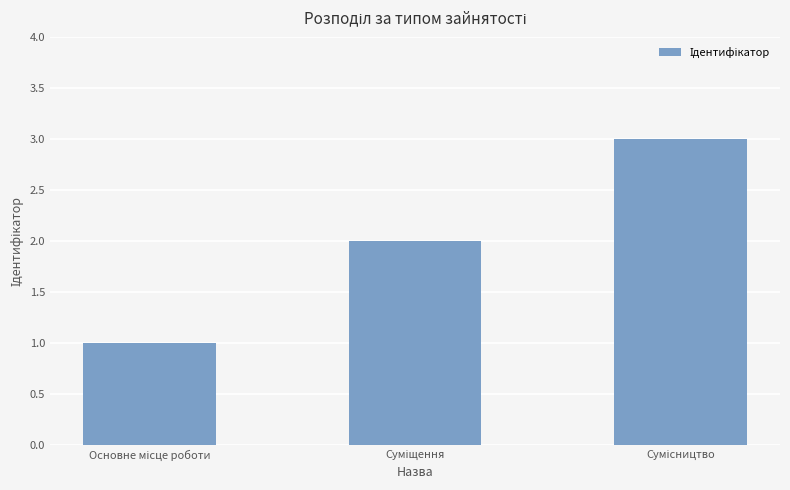

What is the greatest value displayed?

3